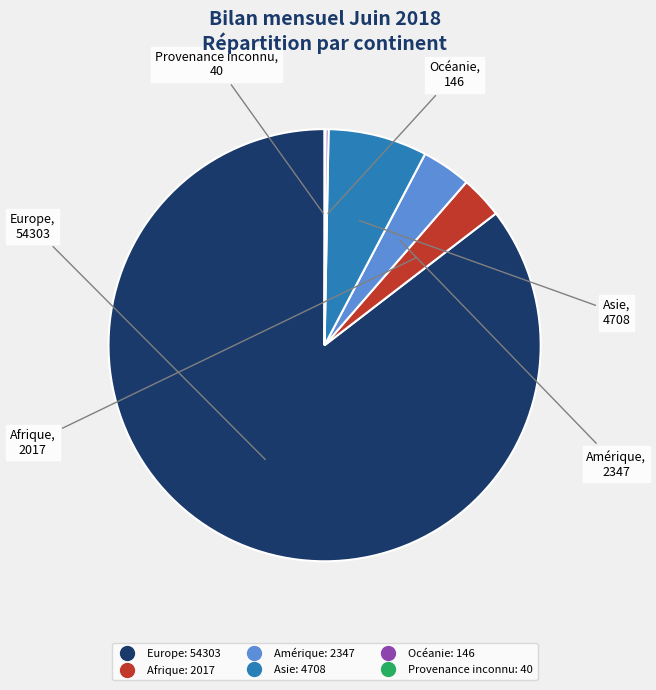

The Afrique slice represents 3% of the pie. True or false?

True